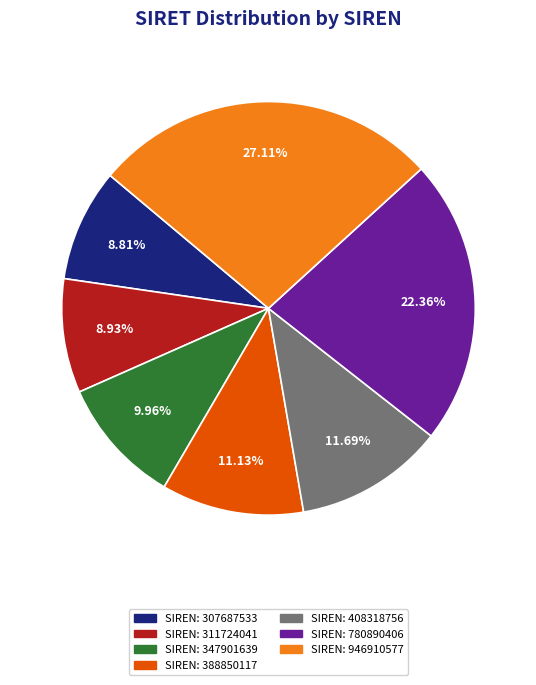

Is there any slice that represents more than half of the pie?

No